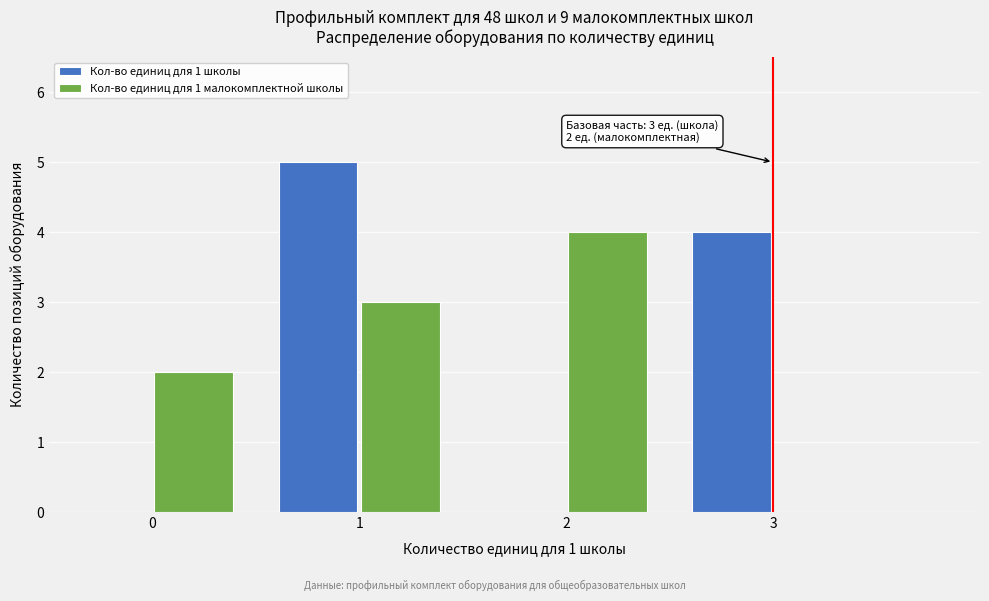

Reading left to right, extract all data points from this chart.

Кол-во единиц для 1 школы: 0=0	1=5	2=0	3=4
Кол-во единиц для 1 малокомплектной школы: 0=2	1=3	2=4	3=0